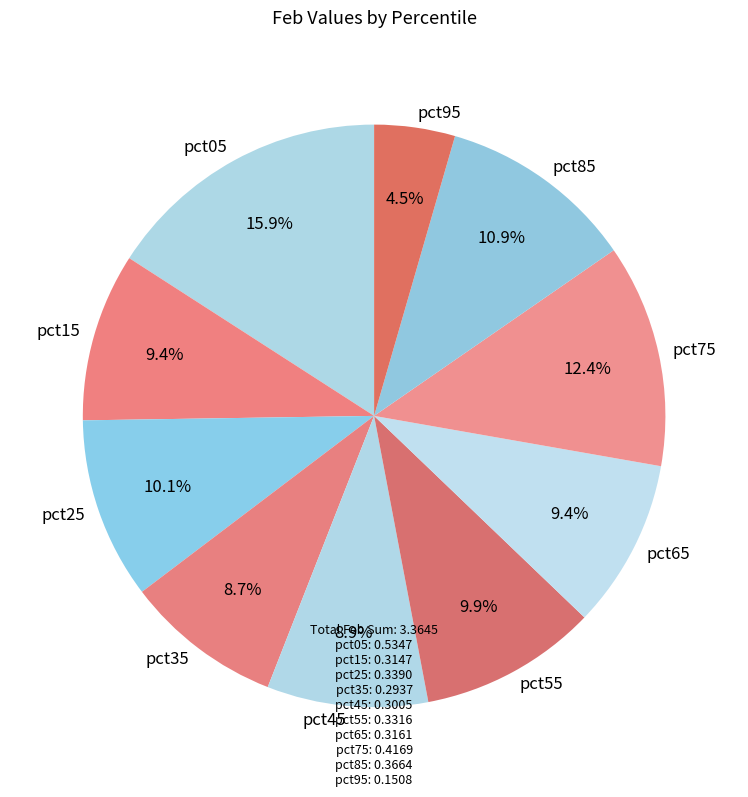

To the nearest percent, what is the difference between the pct45 and pct25 slice percentages?

1%